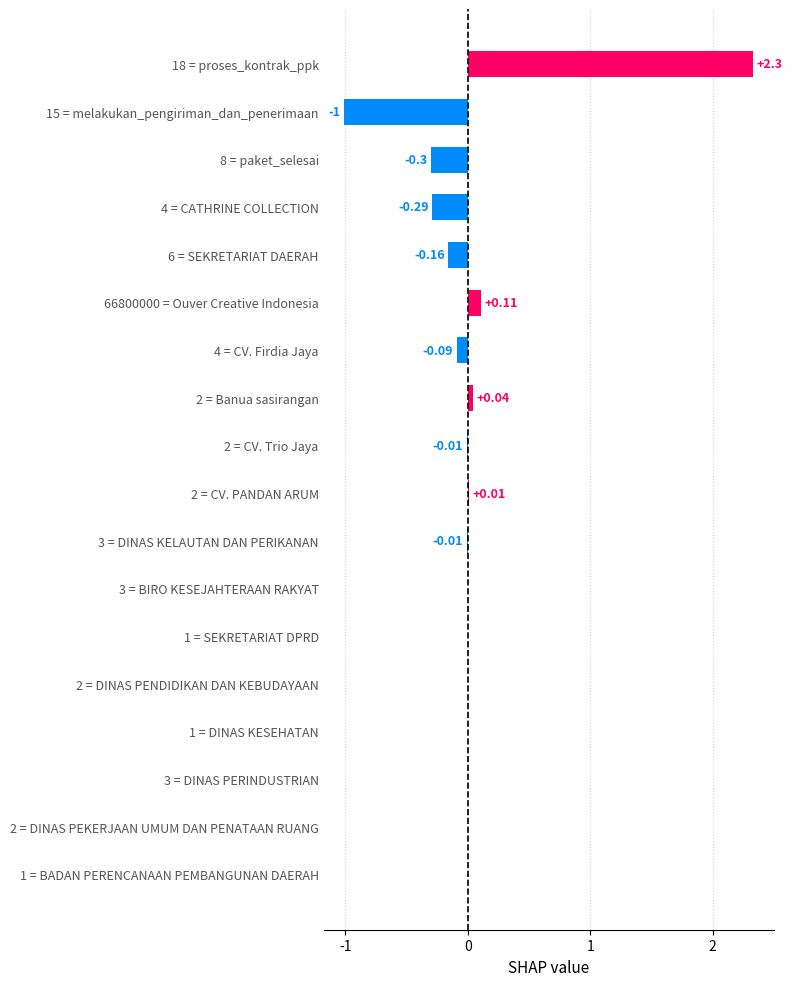

Count the number of categories in the chart.

18